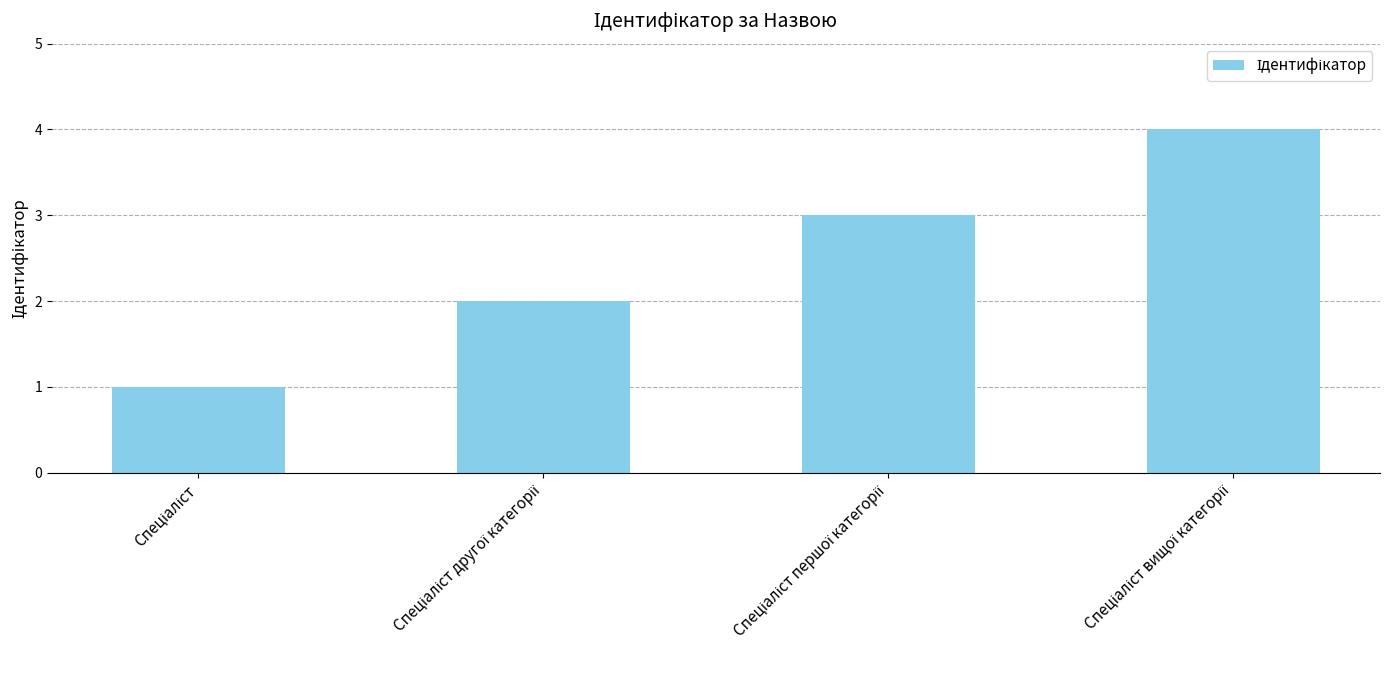

How many bars are there in total?

4